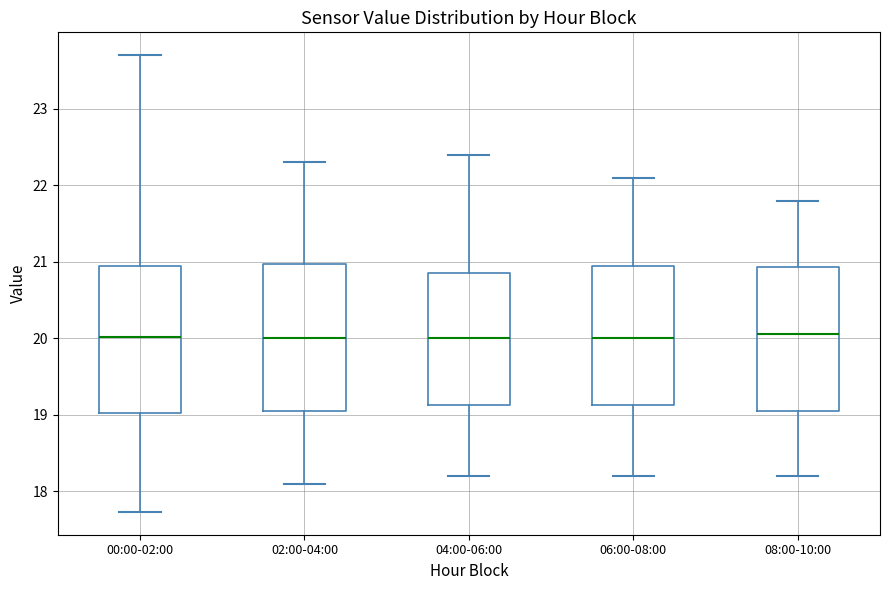

Where is the upper edge of the box for 08:00-10:00 on the y-axis? The values are not printed on the chart, so give them approximately, as read against the axis.

20.9